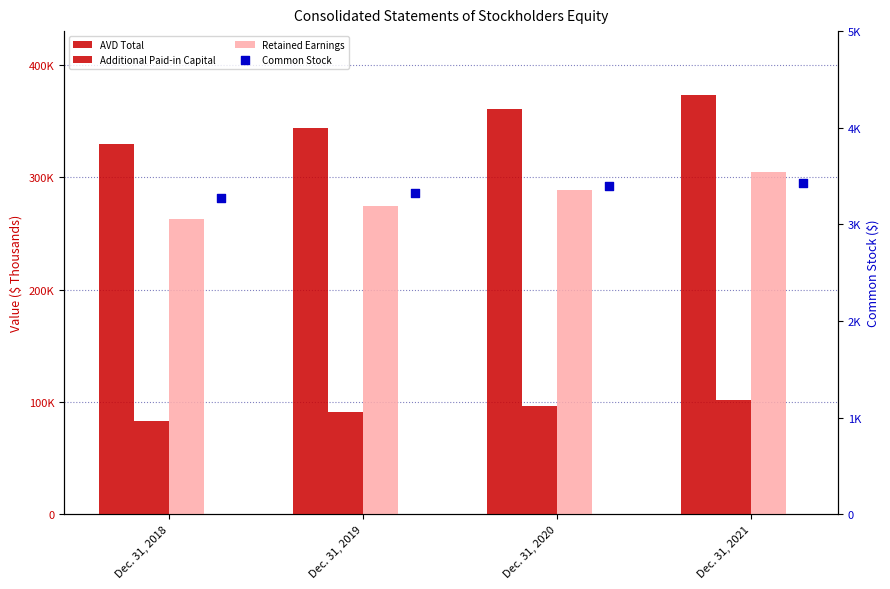

What are all the series names shown in the legend?

AVD Total, Additional Paid-in Capital, Retained Earnings, Common Stock